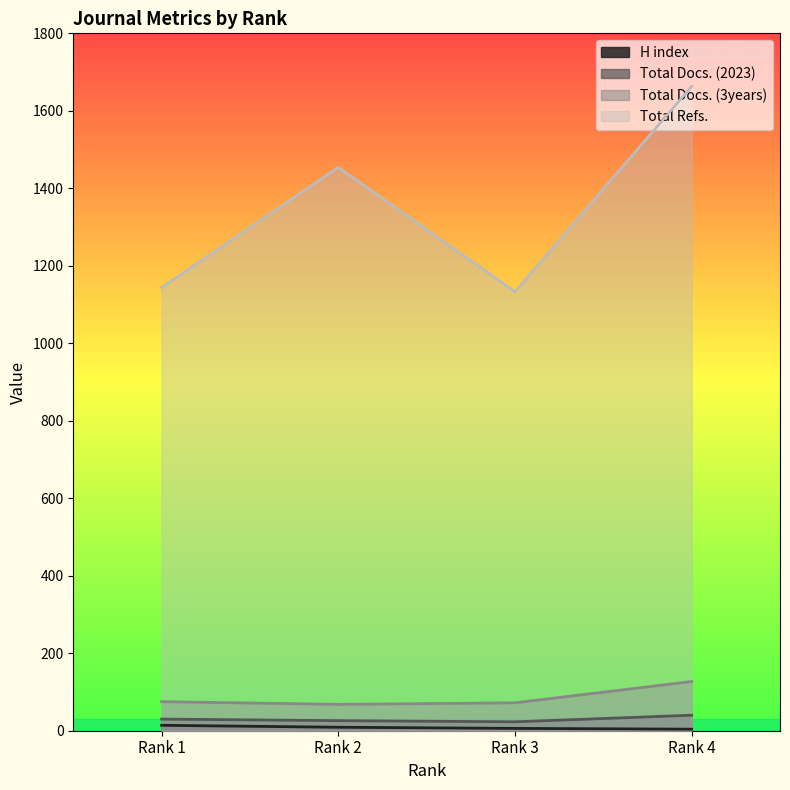

Rank the series at Rank 2 from lowest to highest value.

H index, Total Docs. (2023), Total Docs. (3years), Total Refs.